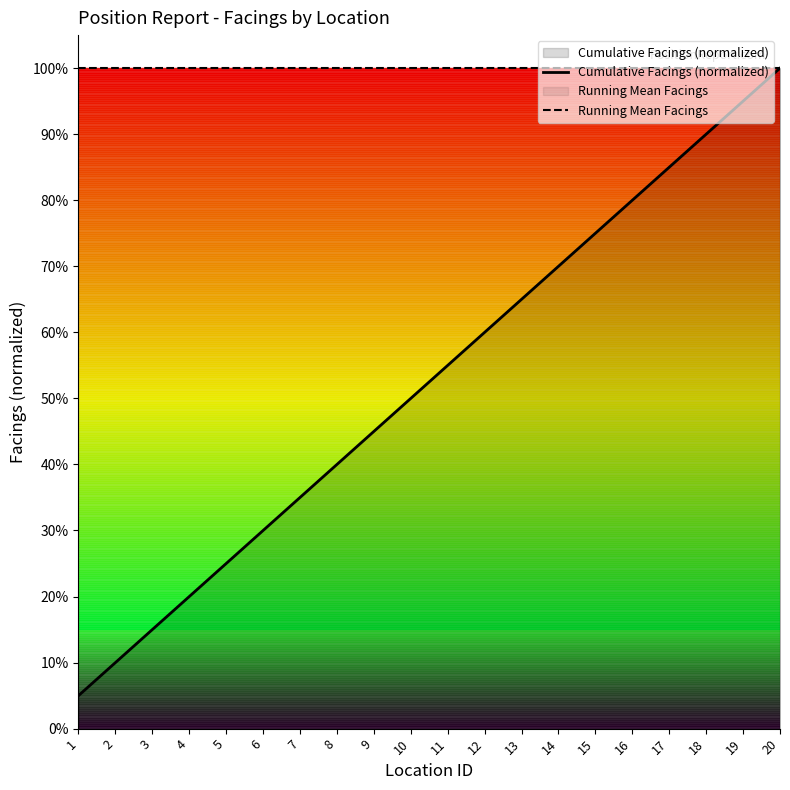

What is the maximum value shown in the chart?

1.0